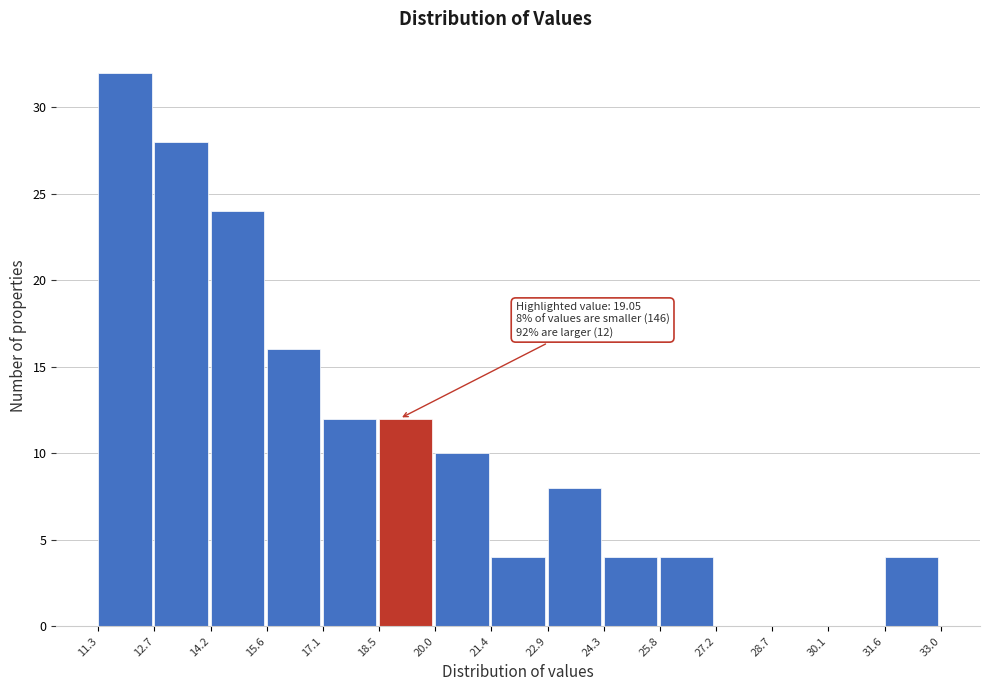

Which range on the x-axis has the tallest bar?

11.3 to 12.7